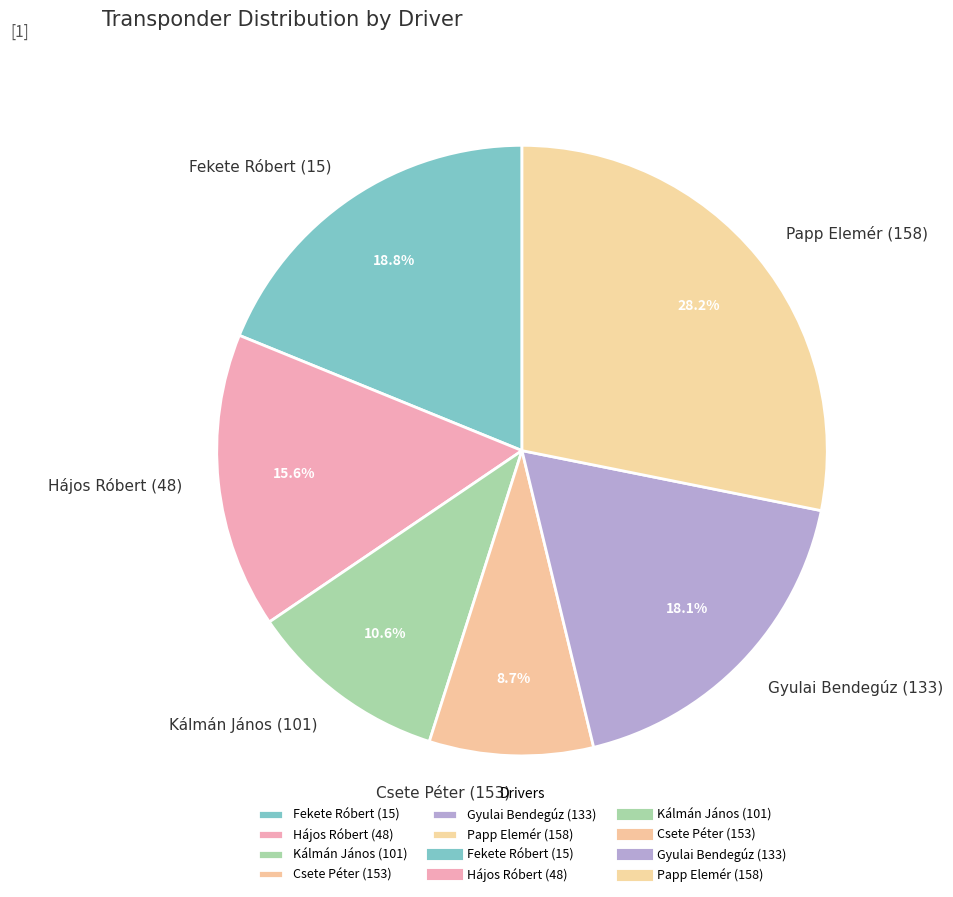

Which category has the smallest portion of the pie?

Csete Péter (153)